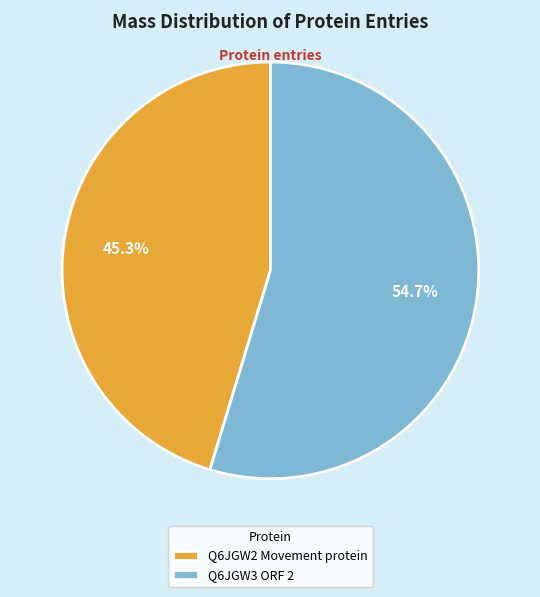

The Q6JGW3 ORF 2 slice represents 46% of the pie. True or false?

False